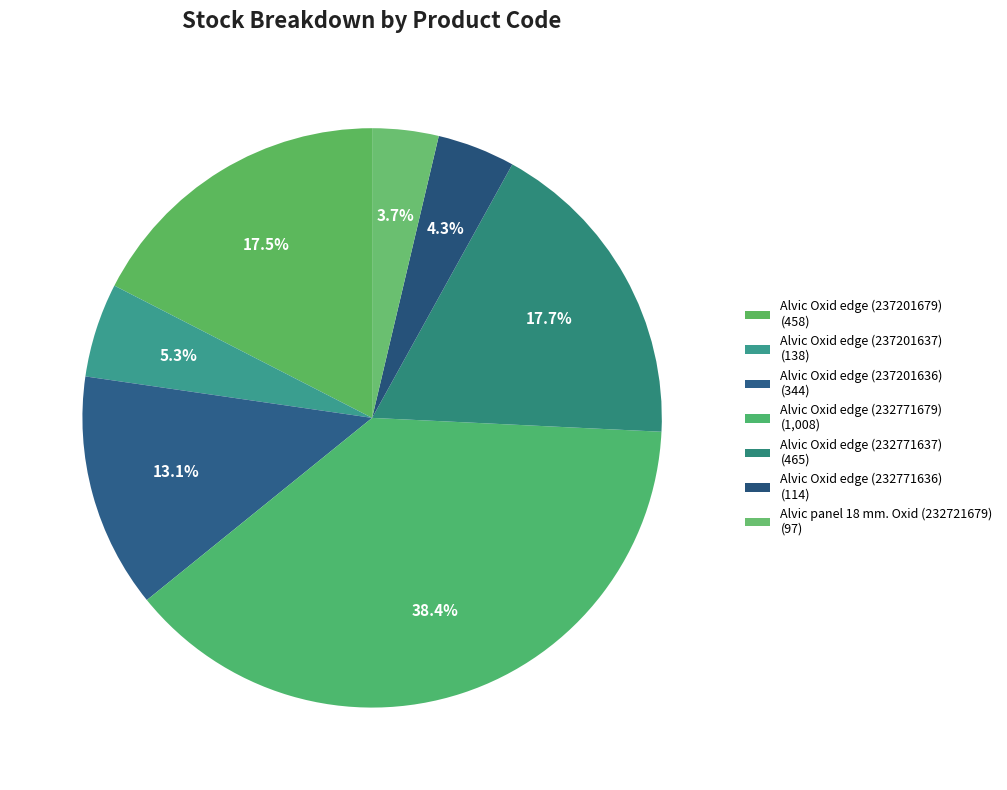

Count the number of slices in the pie.

7